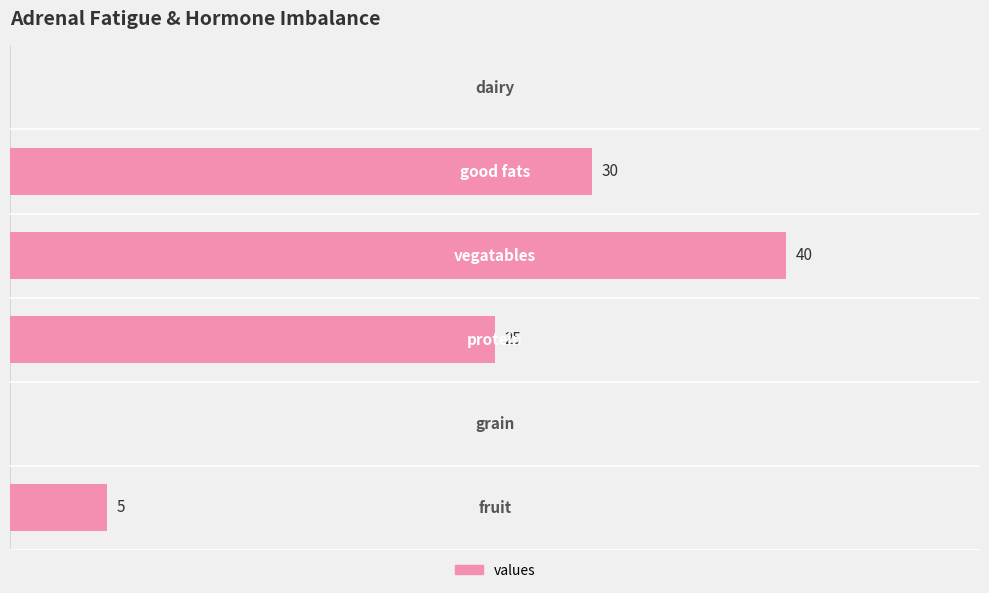

Are the bars horizontal?

Yes